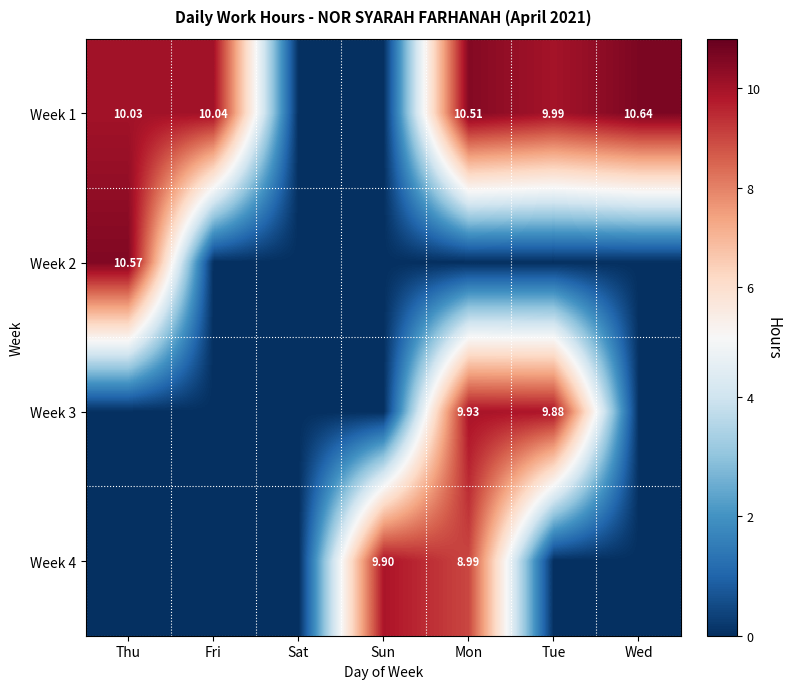

At which label does Week 2 reach its minimum?

Fri